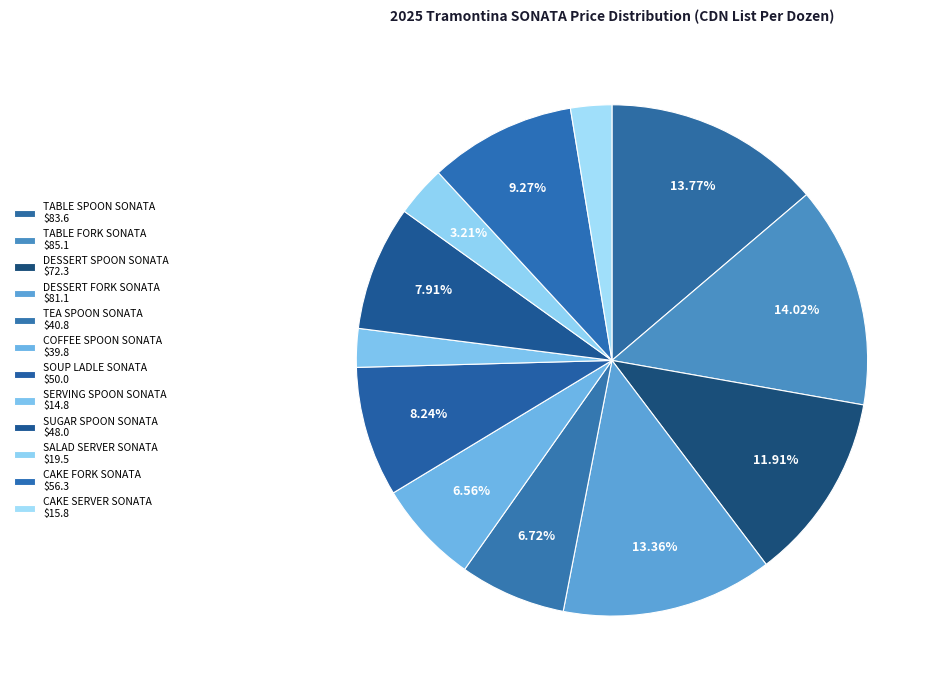

Is it true that TABLE FORK SONATA is 28% of the pie?

False